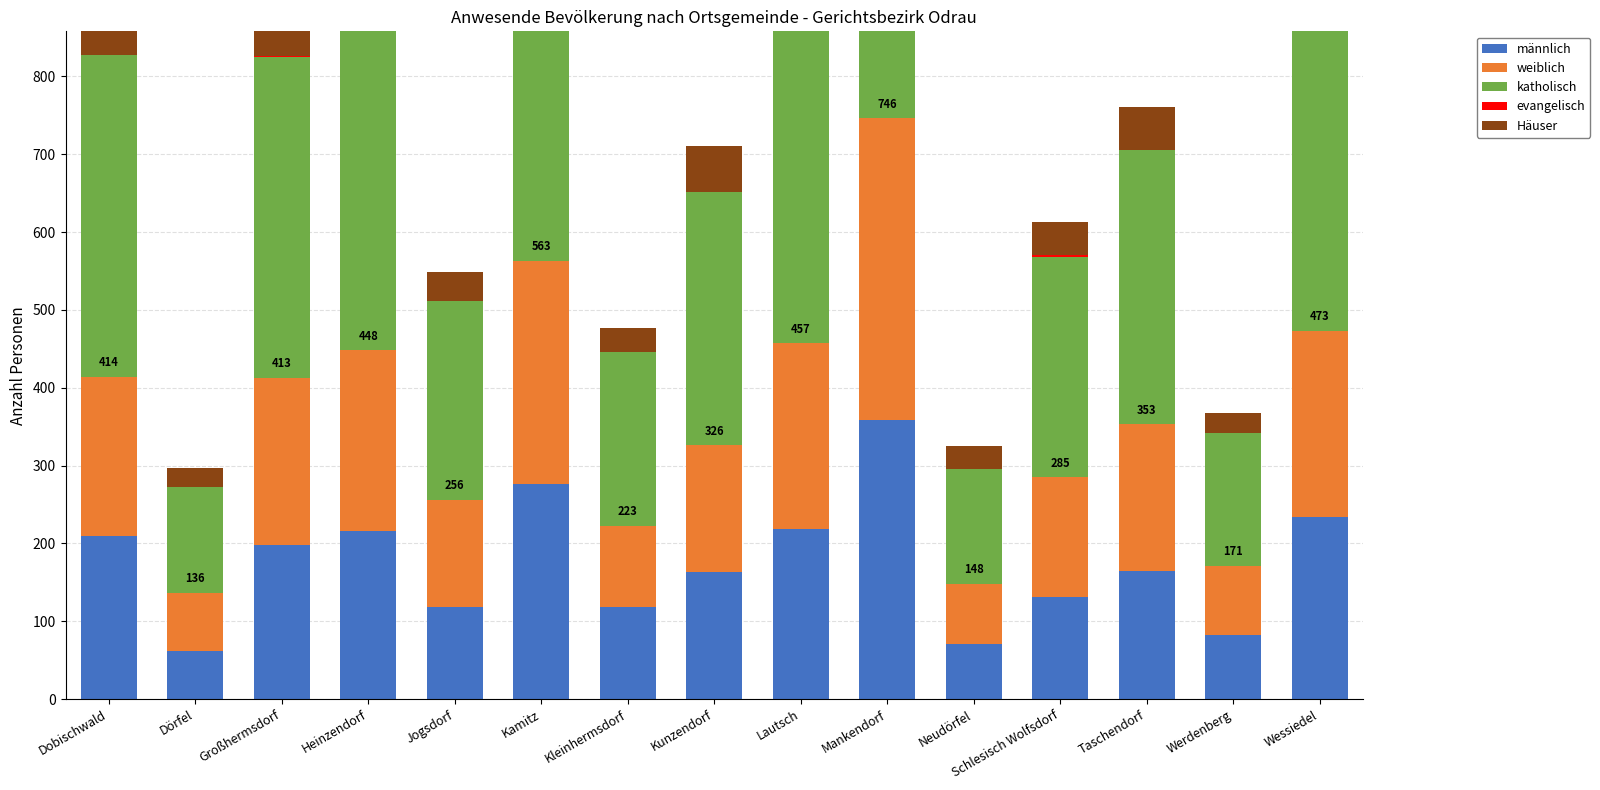

How many groups of bars are there?

15